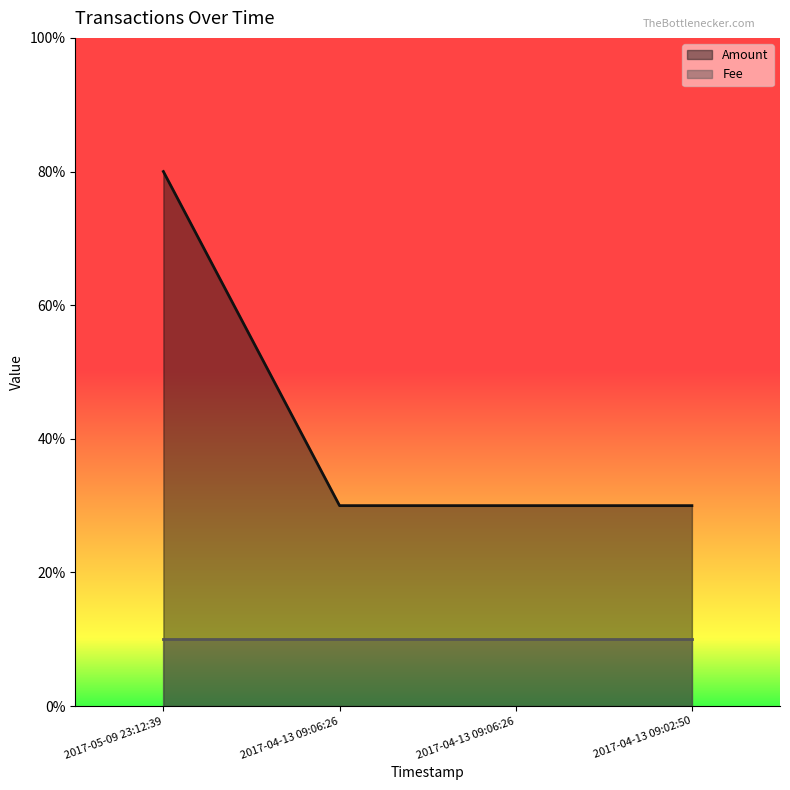

What is the ratio of the value at 2017-04-13 09:06:26 to the value at 2017-04-13 09:02:50?

1.0